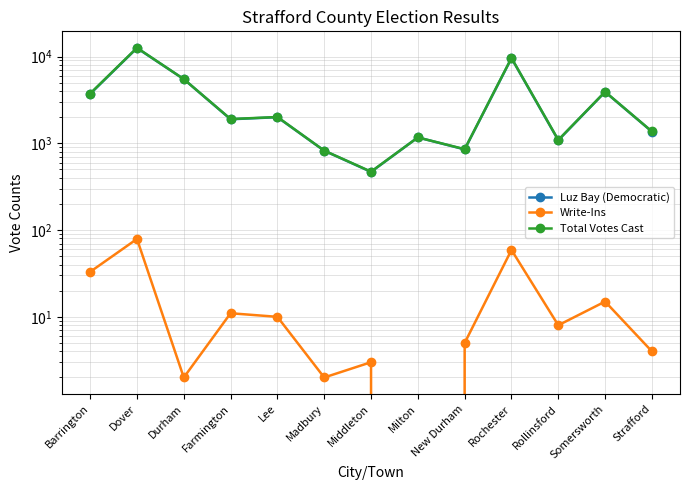

Which category has the highest value in the Write-Ins series?

Dover